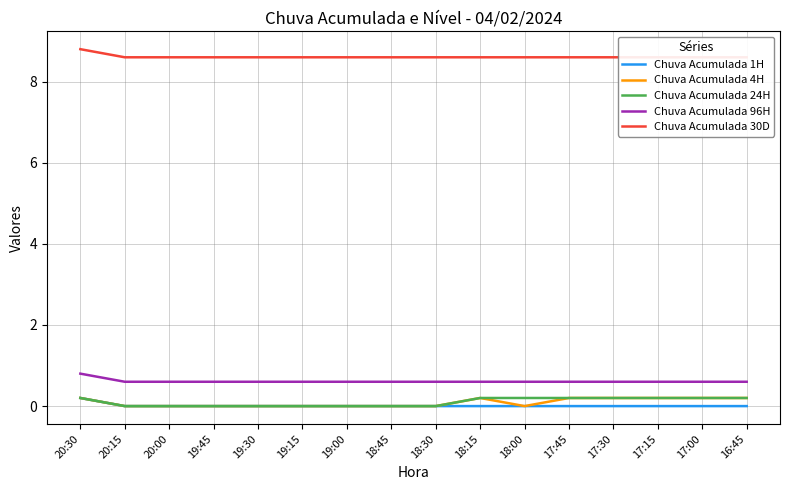

Count the number of data series in this chart.

5